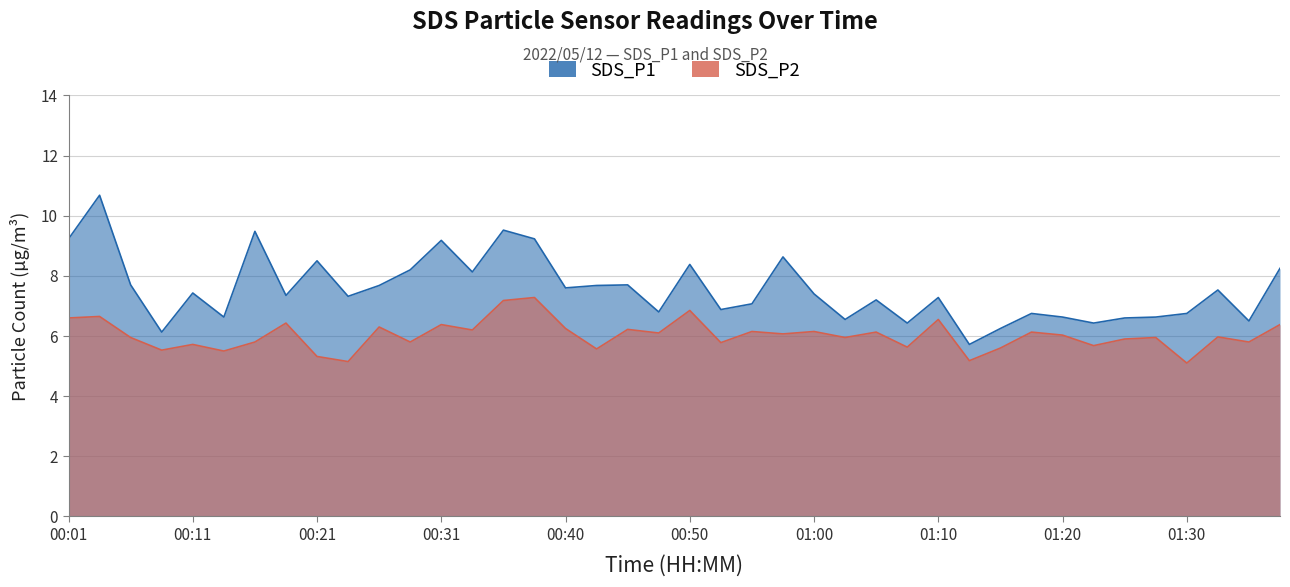

What is the total value across all series at 00:55?

13.2